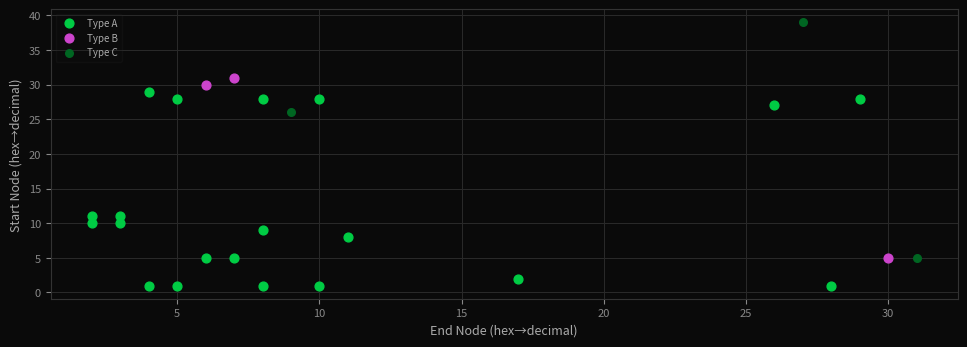

Which series contains the highest Y value?

Type C